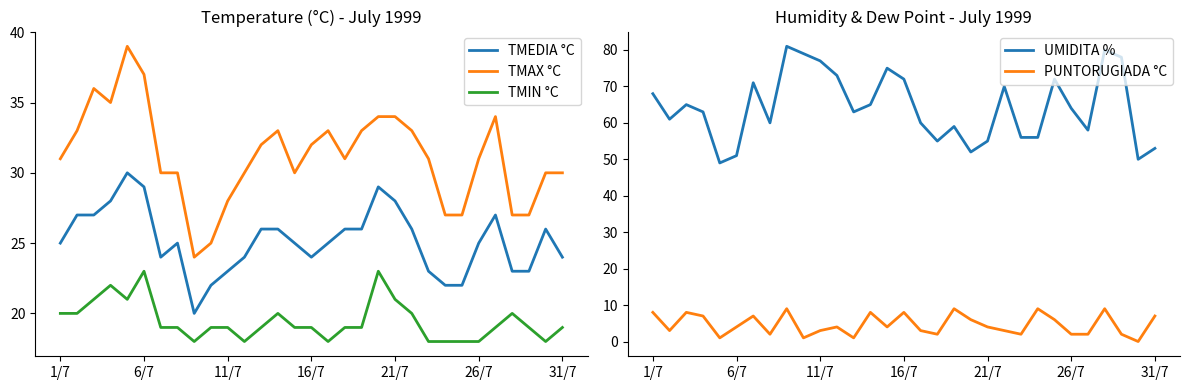

True or false: TMAX °C has a value of 15 at 21/7.

False